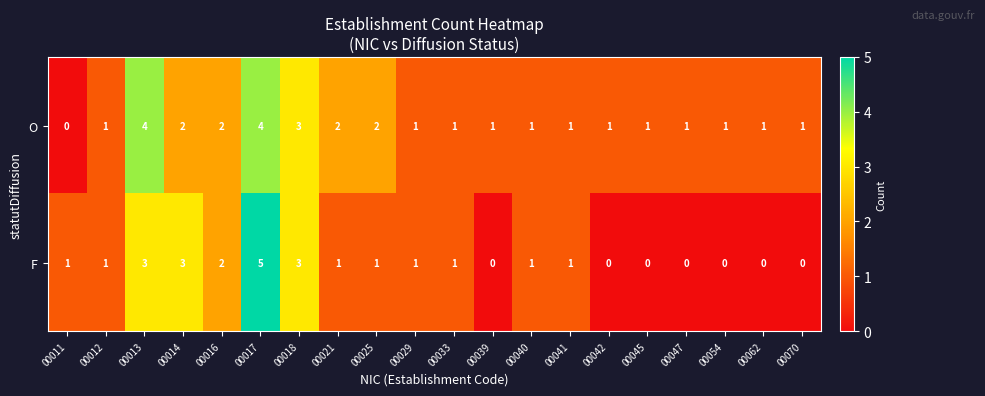

Which label corresponds to the largest value in the chart?

00017